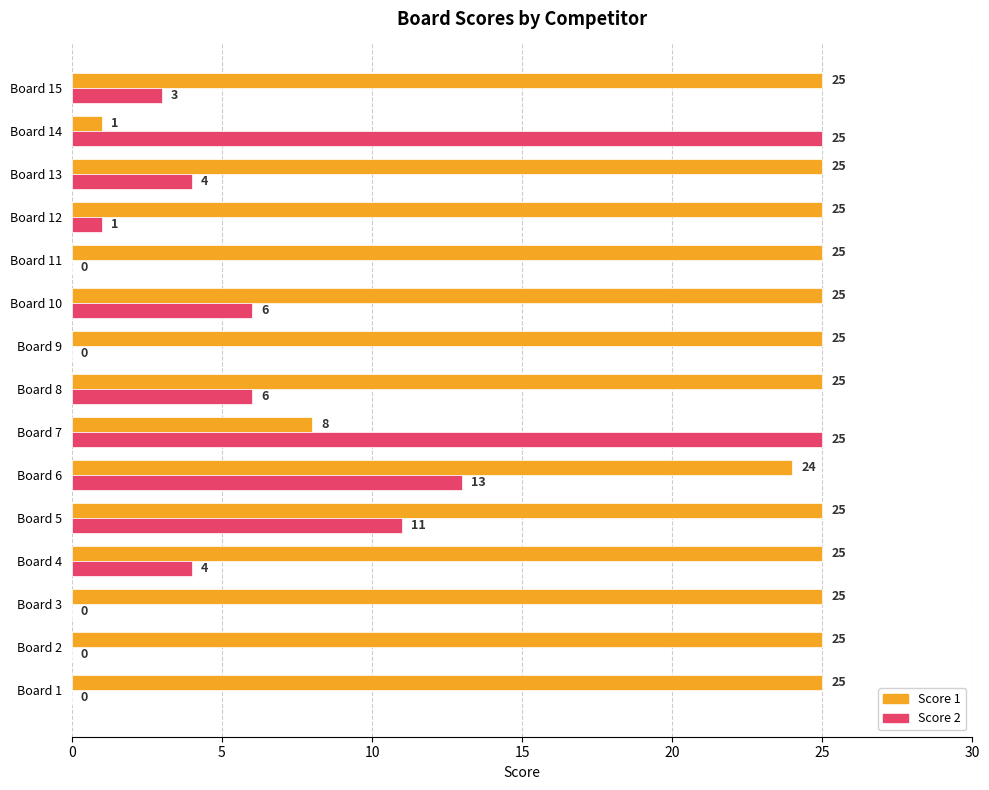

What value does the Score 2 series have at Board 13?

4